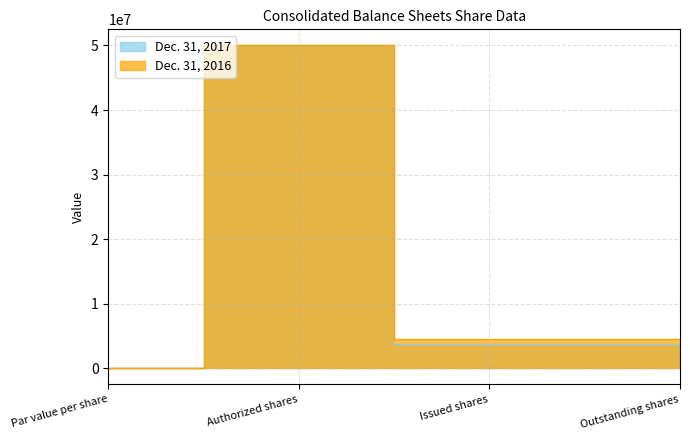

True or false: Dec. 31, 2017 has a value of 1917796 at Issued shares.

False